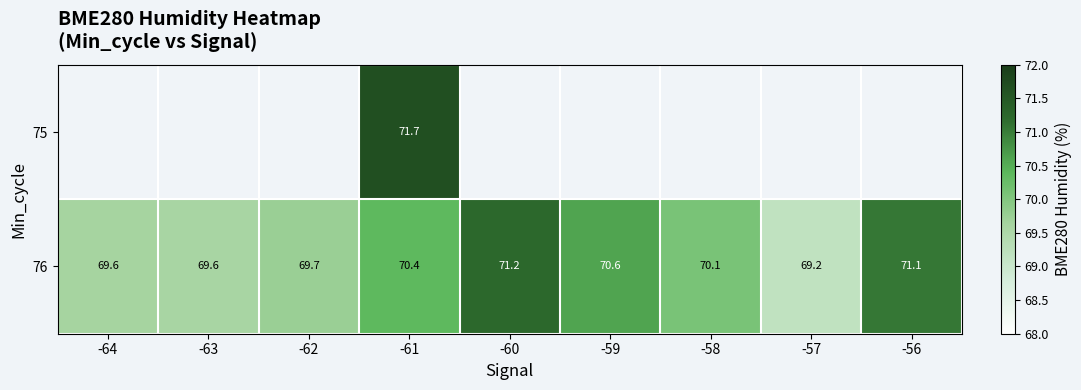

What is the difference between the second highest and minimum values in the 76 series?

1.9